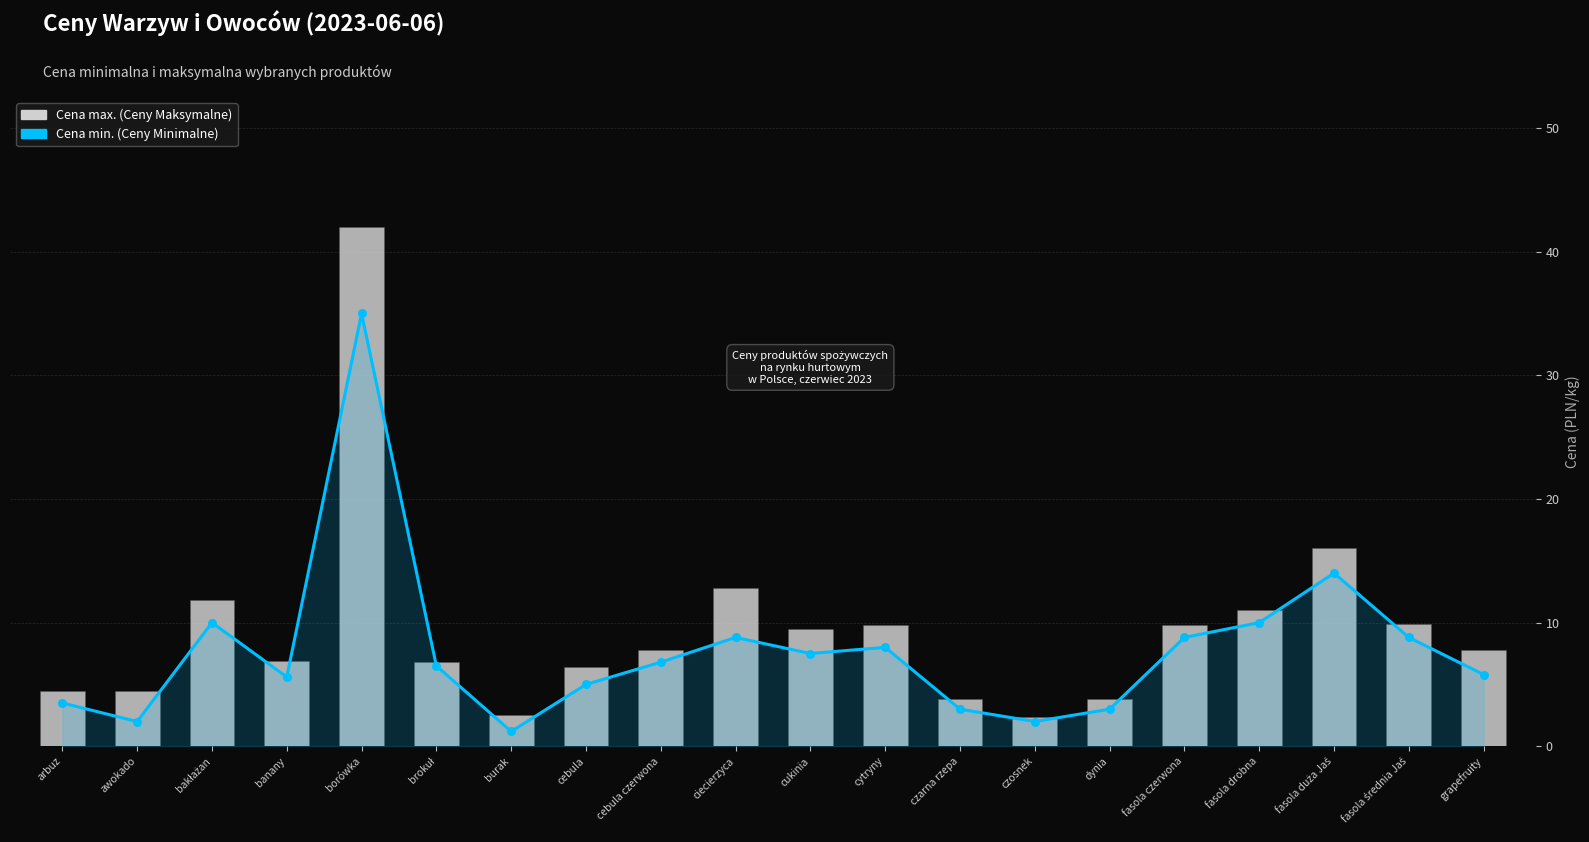

What are all the series names shown in the legend?

Cena min., Cena max.